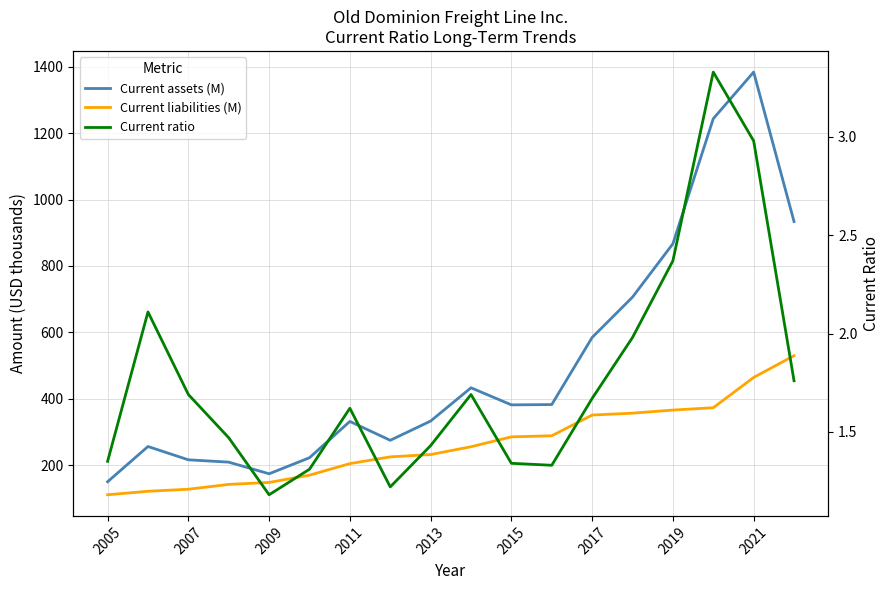

Which series has the largest range (max minus min)?

Current assets (M)